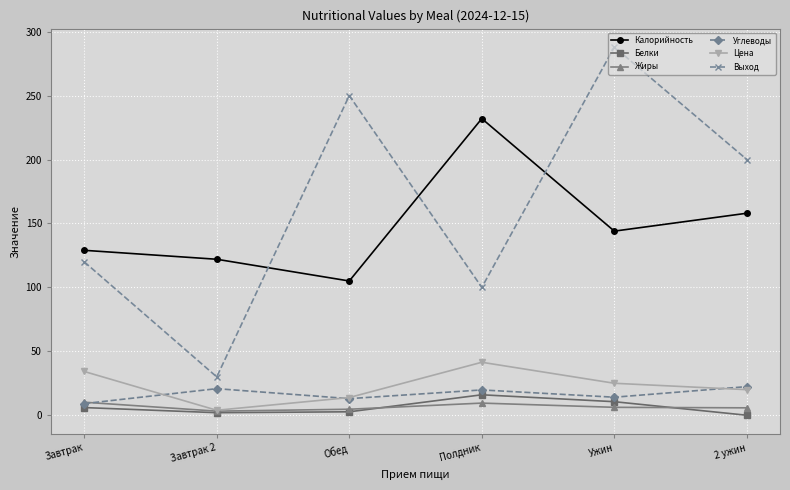

Which series has the largest range (max minus min)?

Выход